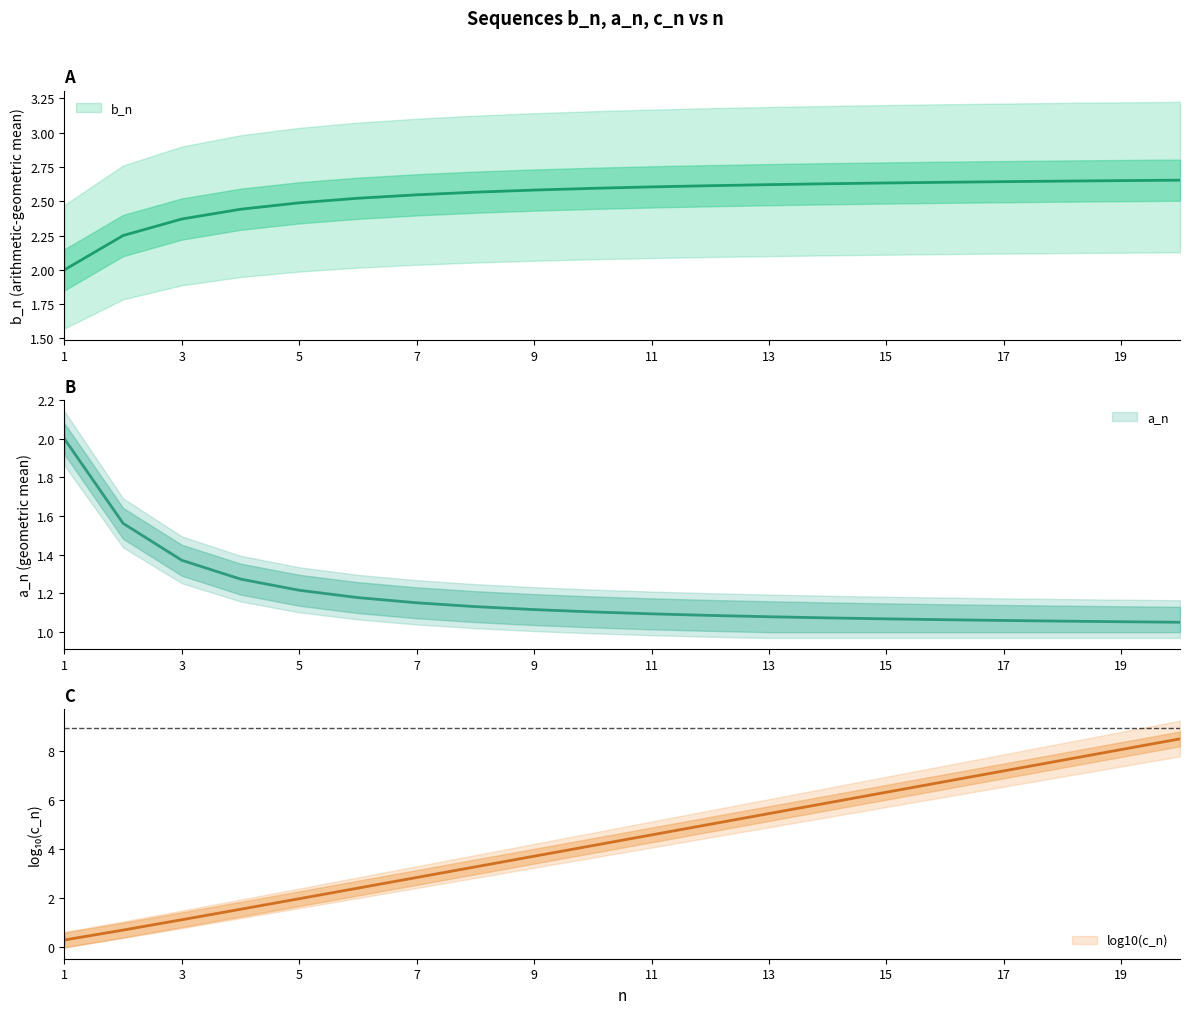

Which series changed the most between 5 and 13?

a_n